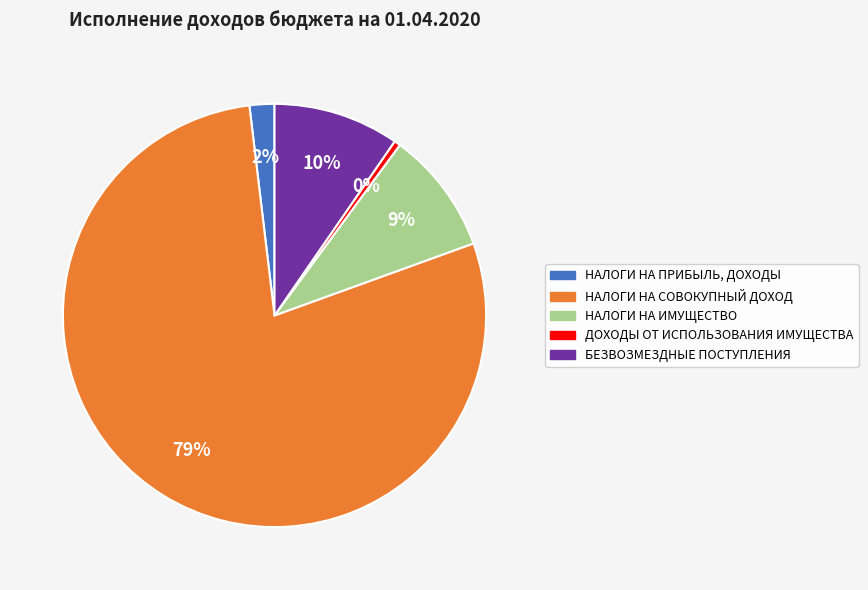

True or false: НАЛОГИ НА СОВОКУПНЫЙ ДОХОД accounts for 79% of the total.

True